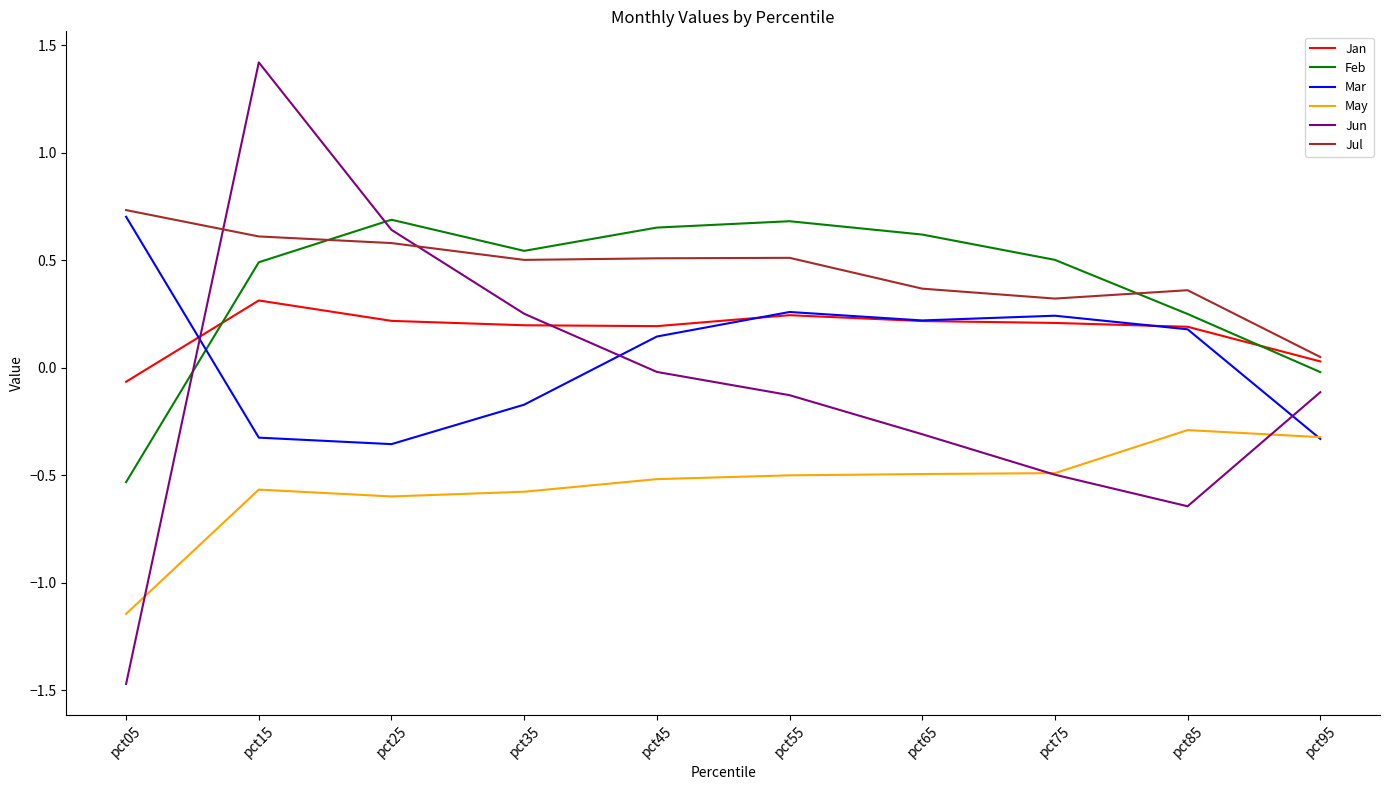

At which category does Feb reach its first local valley?

pct35